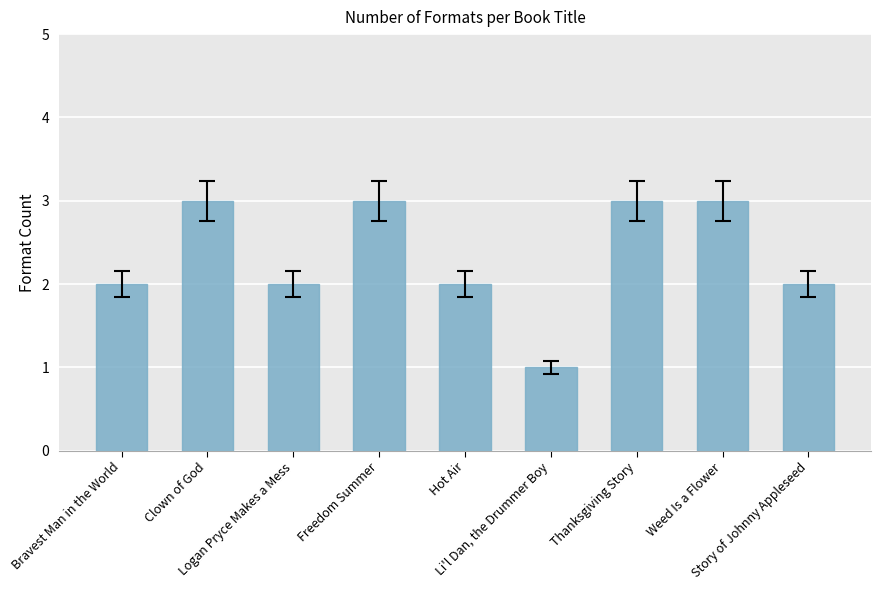

What is the sum of the values at Weed Is a Flower and Story of Johnny Appleseed?

5